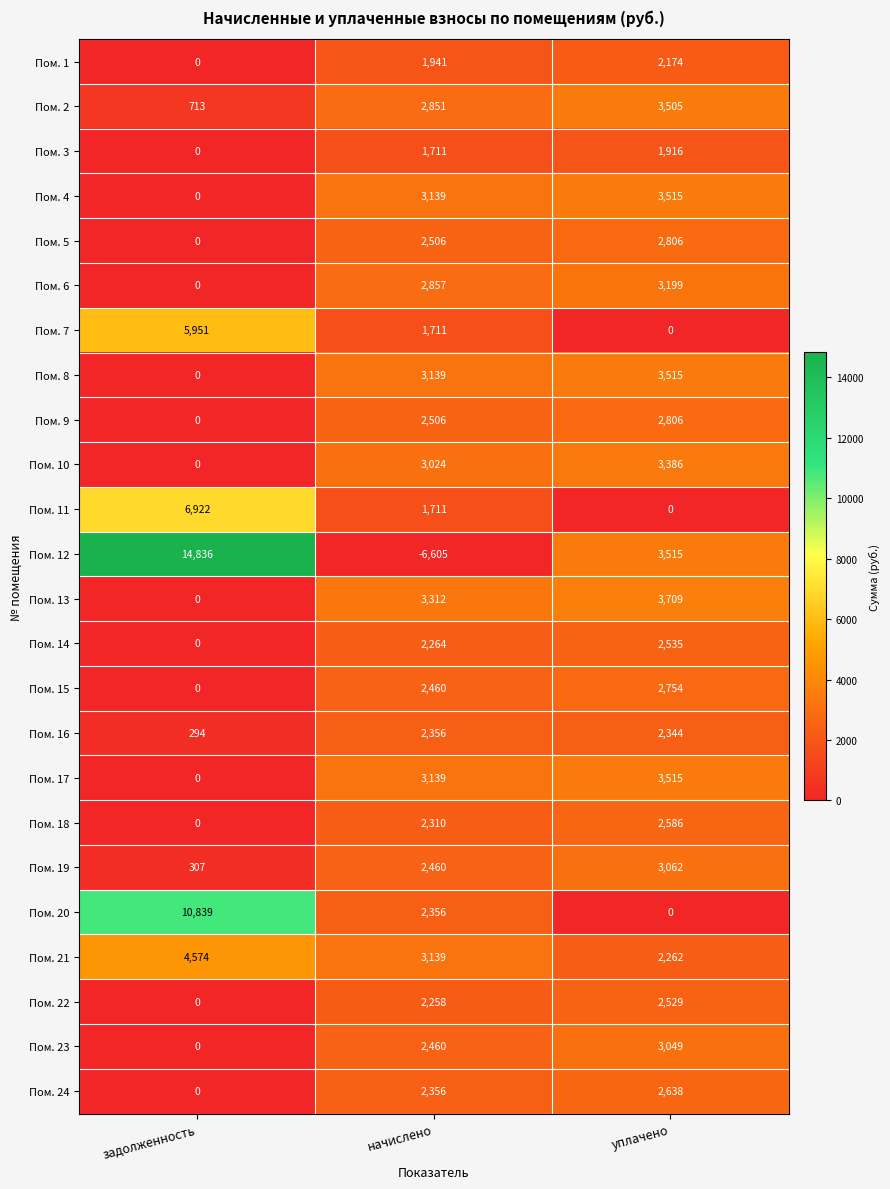

Is the value of Пом. 15 at уплачено greater than the value of Пом. 24 at уплачено?

Yes